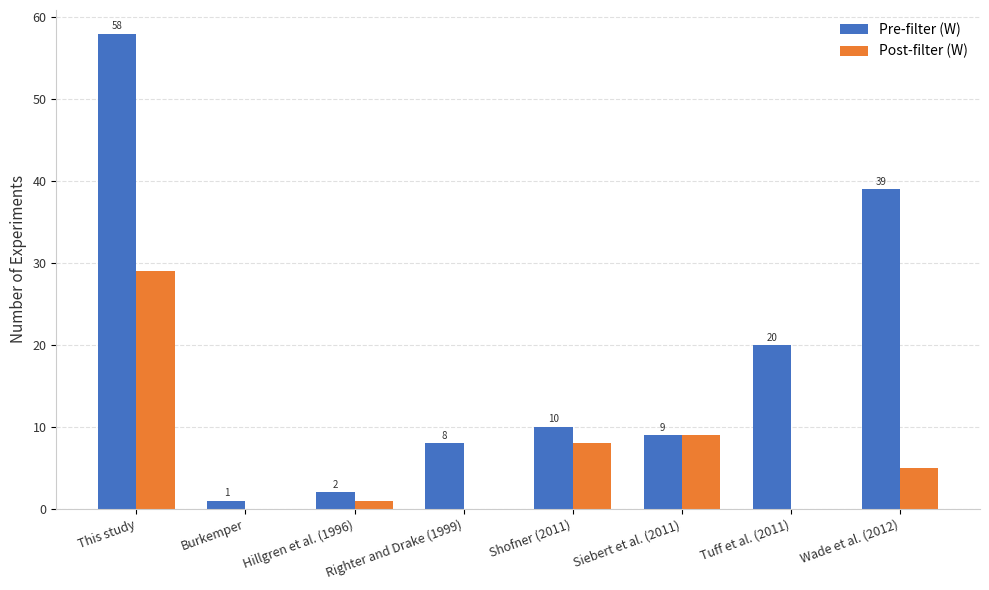

What is the greatest value displayed?

58